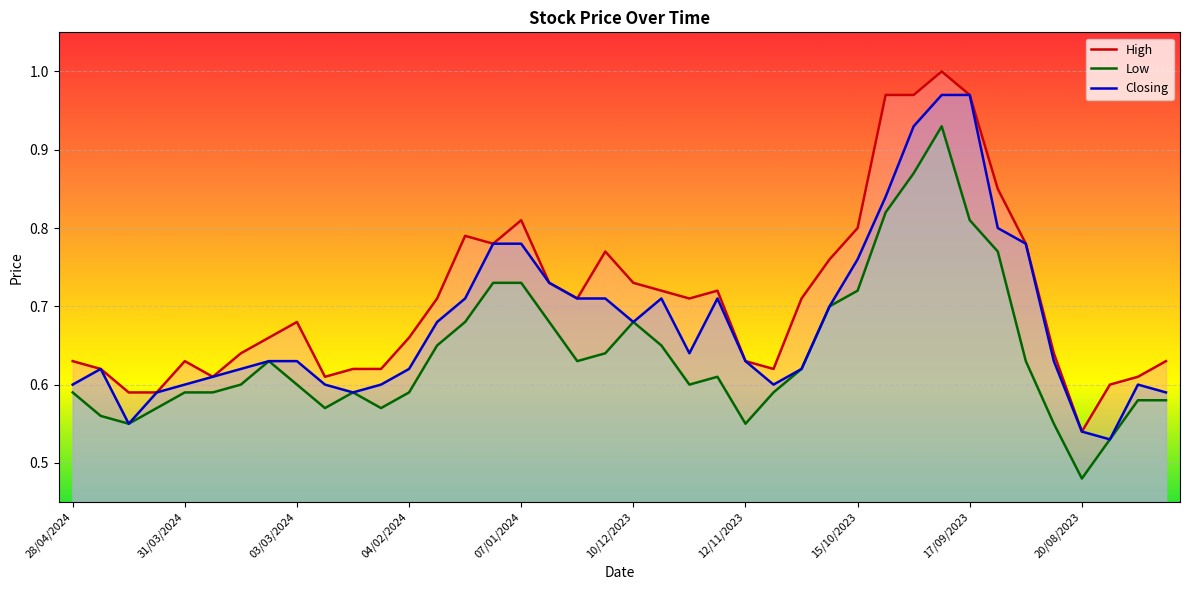

Reading left to right, transcribe all the data shown in this chart.

High: 0.6	0.6	0.6	0.6	0.6	0.6	0.6	0.7	0.7	0.6	0.6	0.6	0.7	0.7	0.8	0.8	0.8	0.7	0.7	0.8	0.7	0.7	0.7	0.7	0.6	0.6	0.7	0.8	0.8	1.0	1.0	1.0	1.0	0.8	0.8	0.6	0.5	0.6	0.6	0.6
Low: 0.6	0.6	0.6	0.6	0.6	0.6	0.6	0.6	0.6	0.6	0.6	0.6	0.6	0.7	0.7	0.7	0.7	0.7	0.6	0.6	0.7	0.7	0.6	0.6	0.6	0.6	0.6	0.7	0.7	0.8	0.9	0.9	0.8	0.8	0.6	0.6	0.5	0.5	0.6	0.6
Closing: 0.6	0.6	0.6	0.6	0.6	0.6	0.6	0.6	0.6	0.6	0.6	0.6	0.6	0.7	0.7	0.8	0.8	0.7	0.7	0.7	0.7	0.7	0.6	0.7	0.6	0.6	0.6	0.7	0.8	0.8	0.9	1.0	1.0	0.8	0.8	0.6	0.5	0.5	0.6	0.6